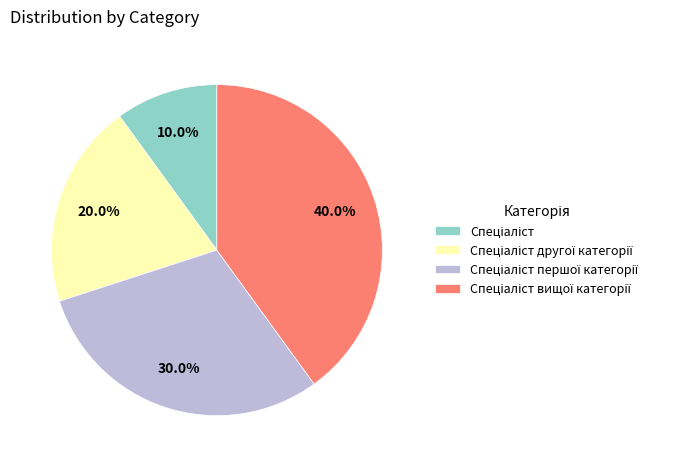

Does any single category account for the majority?

No